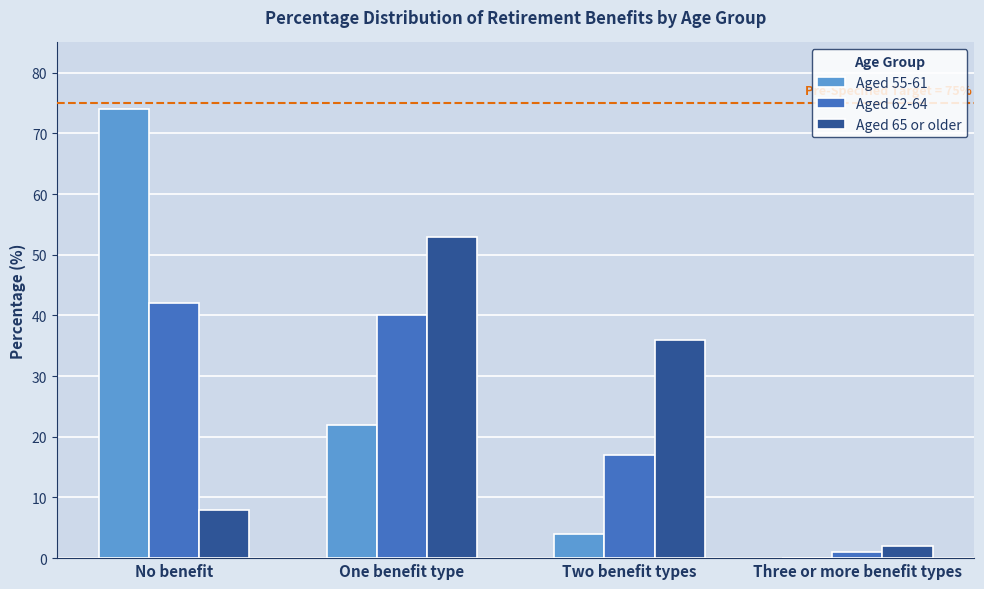

Reading left to right, list all the values displayed in this chart.

Aged 55-61: No benefit=74	One benefit type=22	Two benefit types=4	Three or more benefit types=0
Aged 62-64: No benefit=42	One benefit type=40	Two benefit types=17	Three or more benefit types=1
Aged 65 or older: No benefit=8	One benefit type=53	Two benefit types=36	Three or more benefit types=2